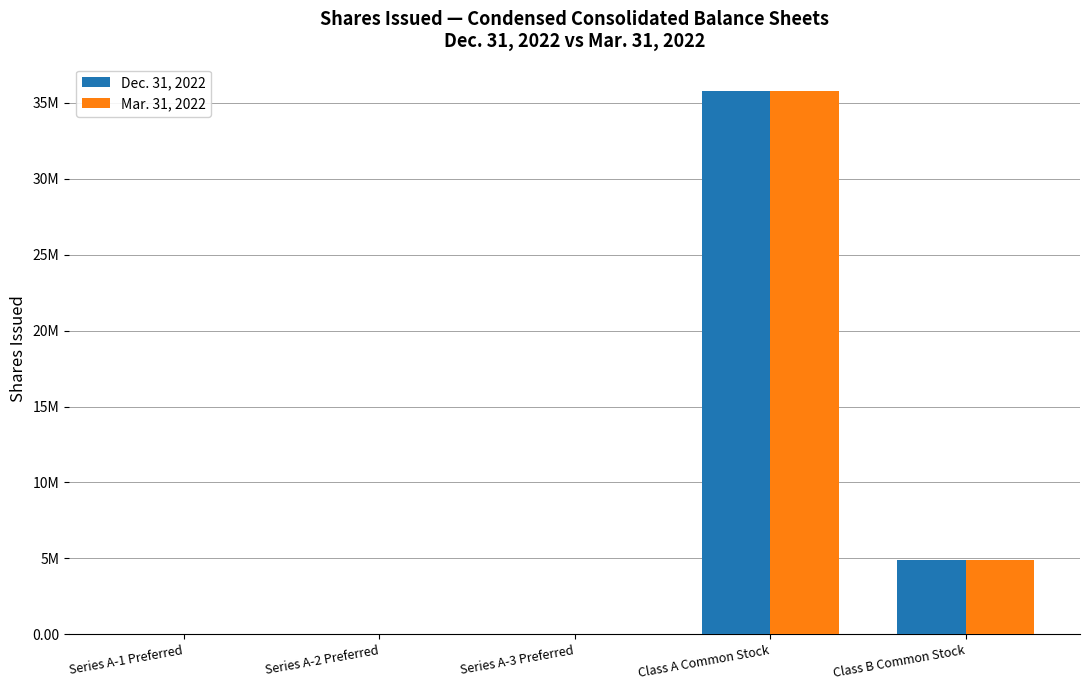

What is the value of the Dec. 31, 2022 bar at the 2nd from the left?

19.4